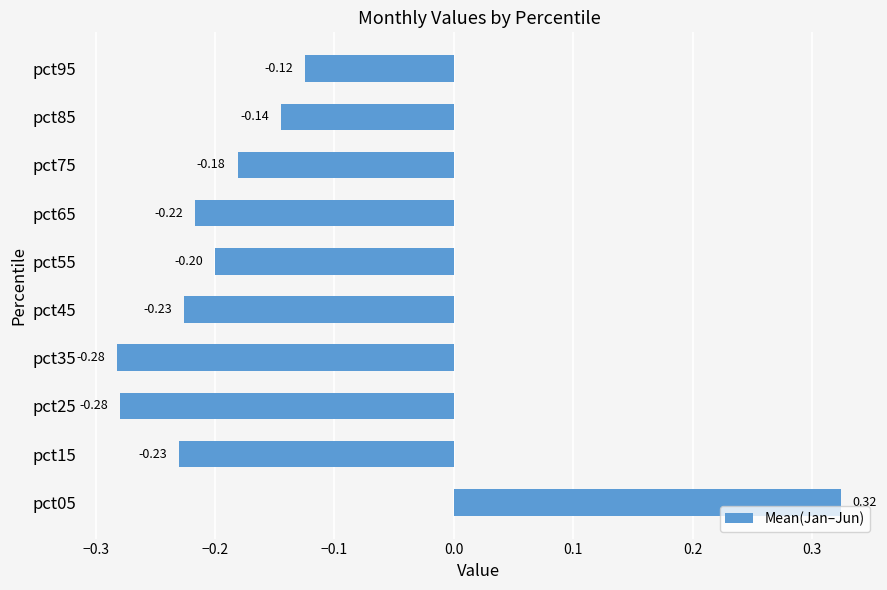

What is the difference between the maximum and second lowest values?

0.6